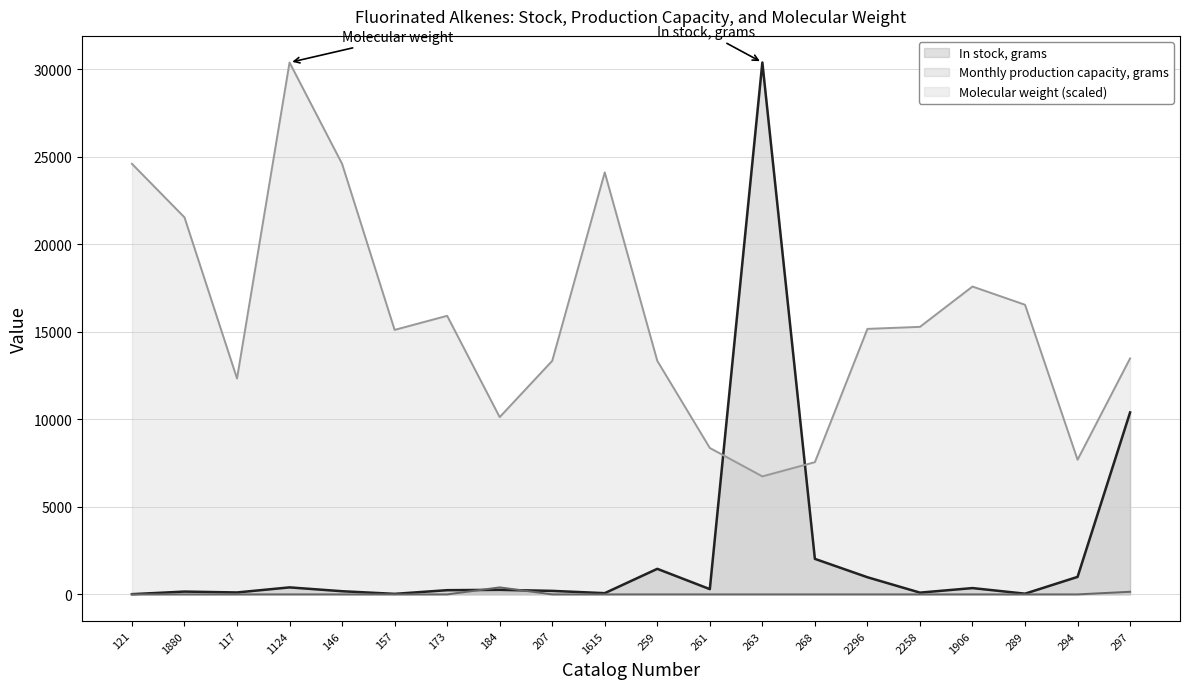

Where does the In stock, grams series first go above 260?

1124